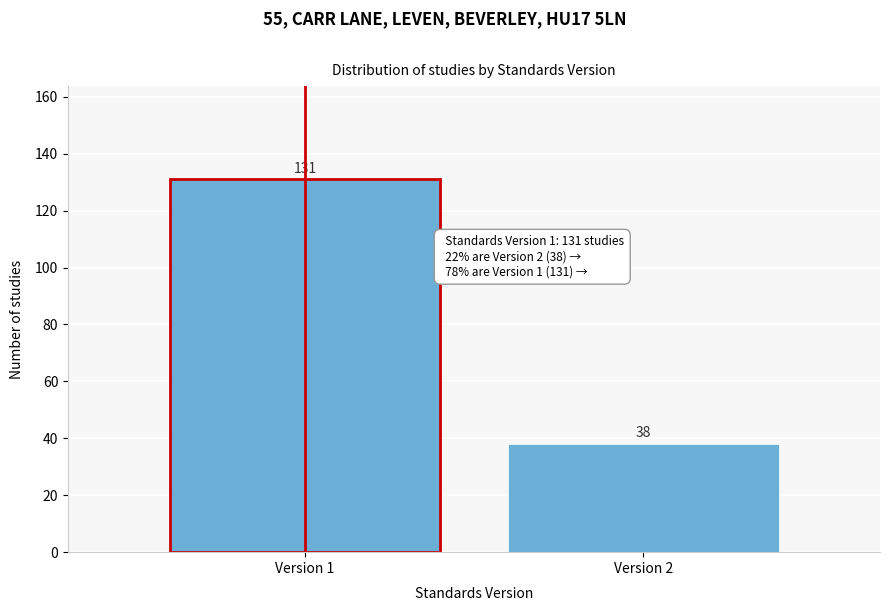

Reading left to right, transcribe all the data shown in this chart.

Version 1=131	Version 2=38